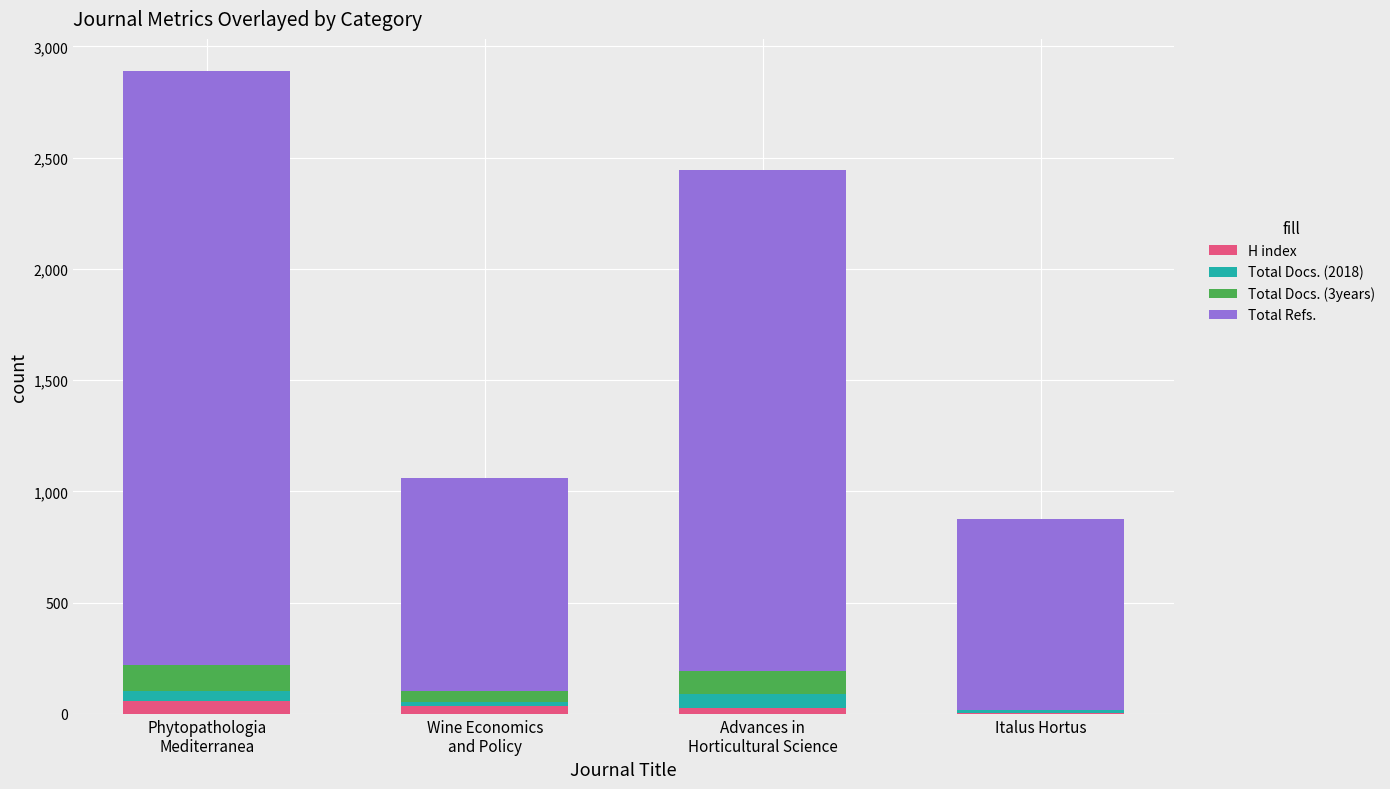

What are all the series names shown in the legend?

H index, Total Docs. (2018), Total Docs. (3years), Total Refs.